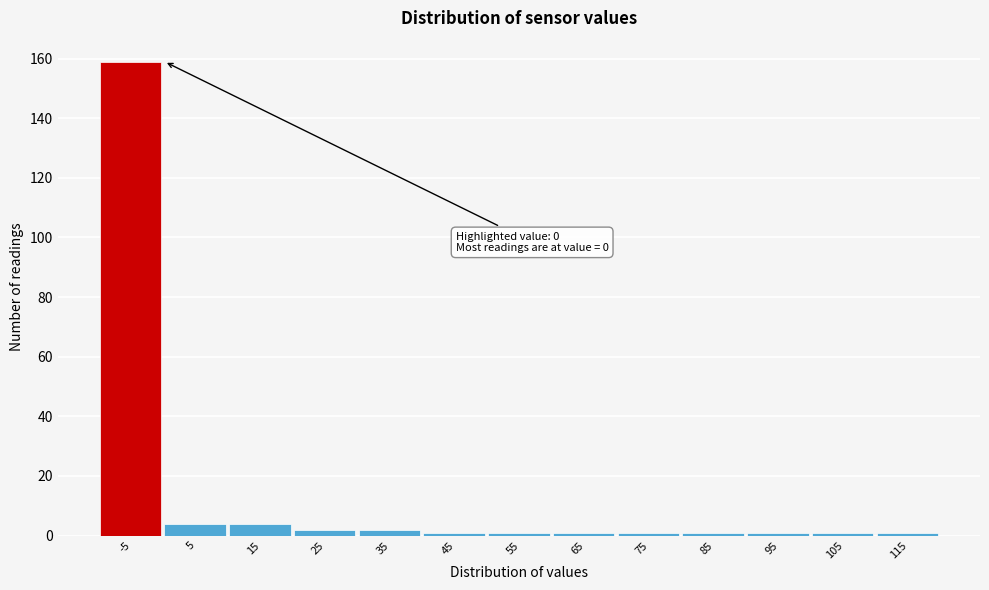

Reading left to right, transcribe all the data shown in this chart.

159	4	4	2	2	1	1	1	1	1	1	1	1